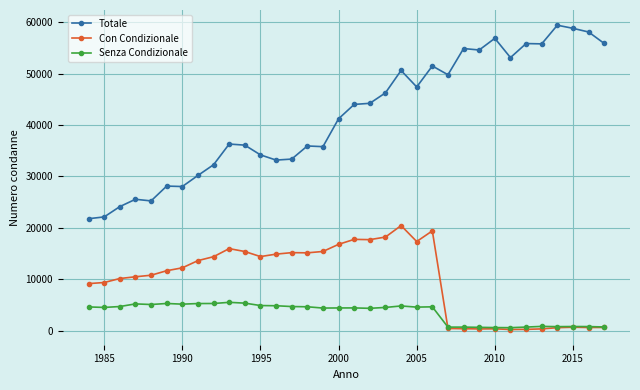

List the series in order of their overall mean, lowest first.

Senza Condizionale, Con Condizionale, Totale